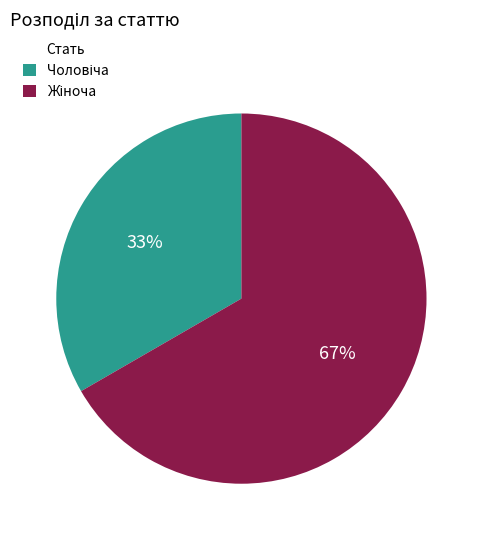

Does any single category account for the majority?

Yes